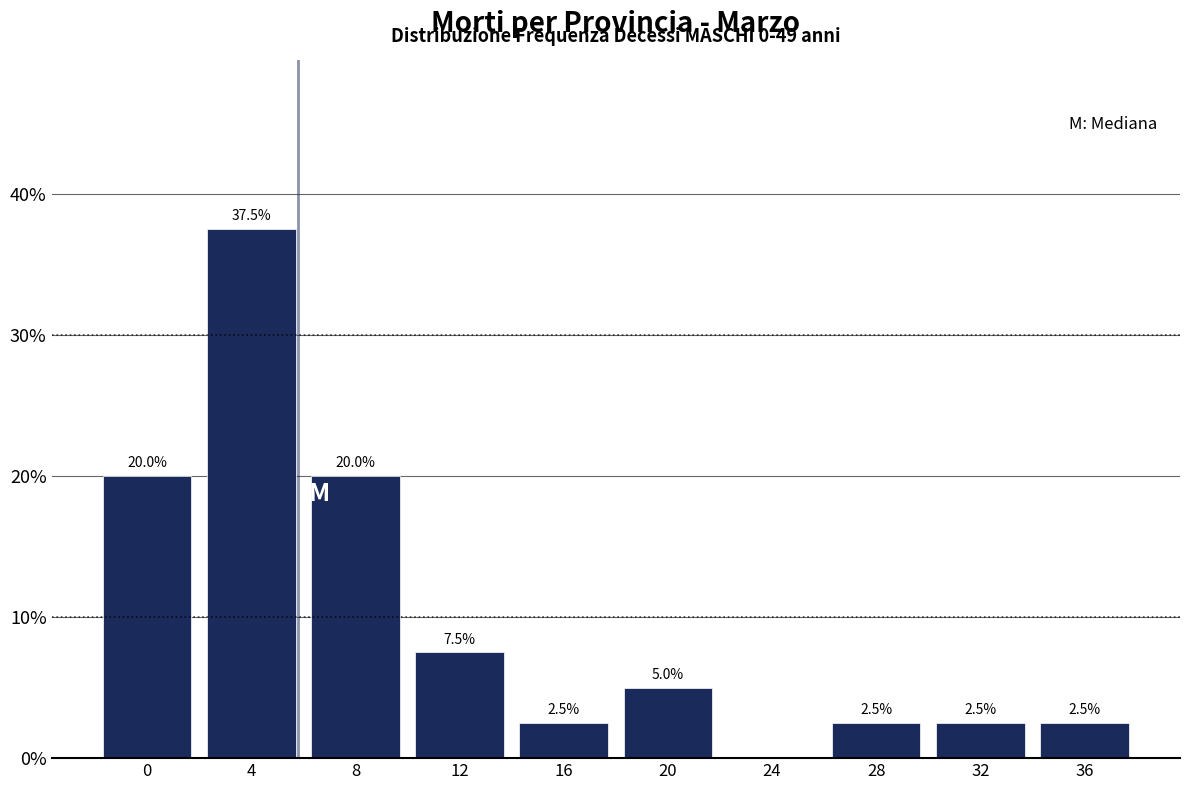

Reading left to right, what are all the values shown in this chart?

0=20.0	4=37.5	8=20.0	12=7.5	16=2.5	20=5.0	24=0.0	28=2.5	32=2.5	36=2.5